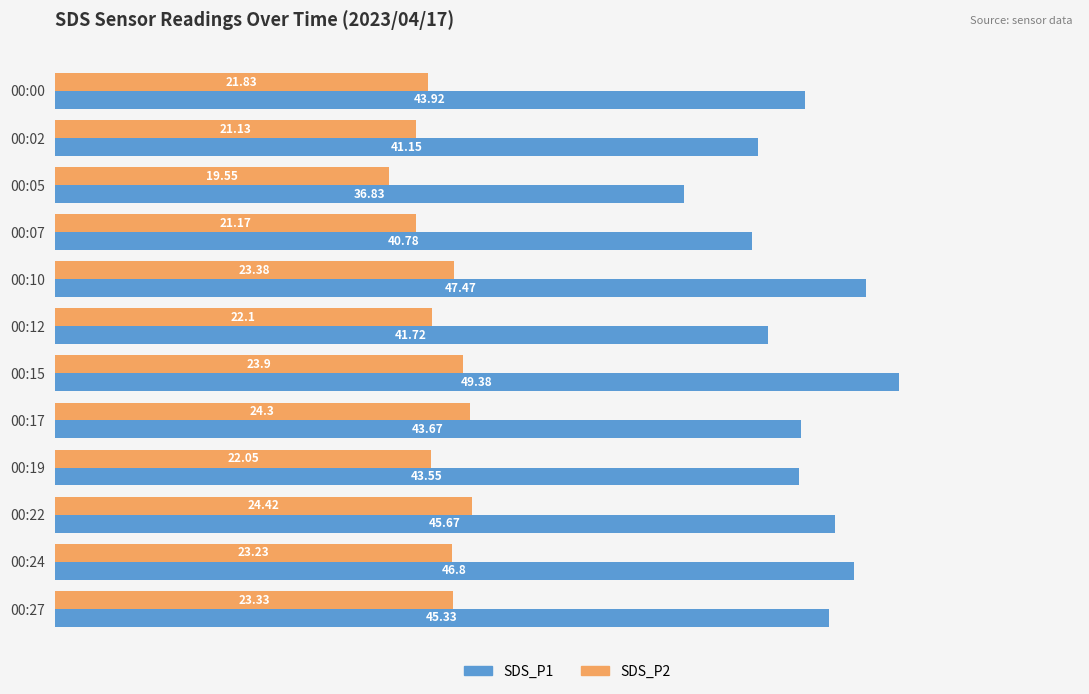

How many values in the SDS_P1 series are below 43?

4